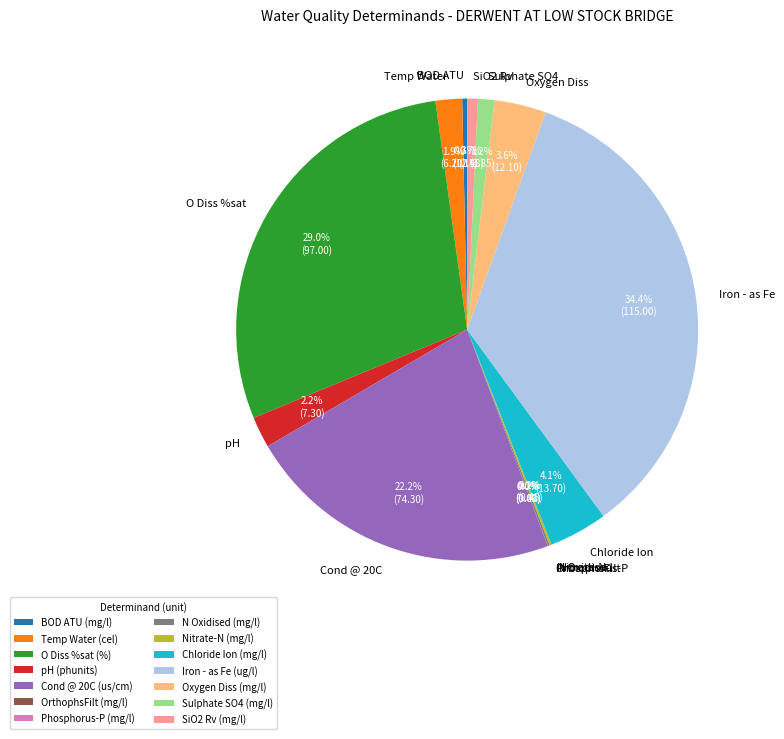

To the nearest percent, what is the difference between the largest and smallest slice percentages?

34%